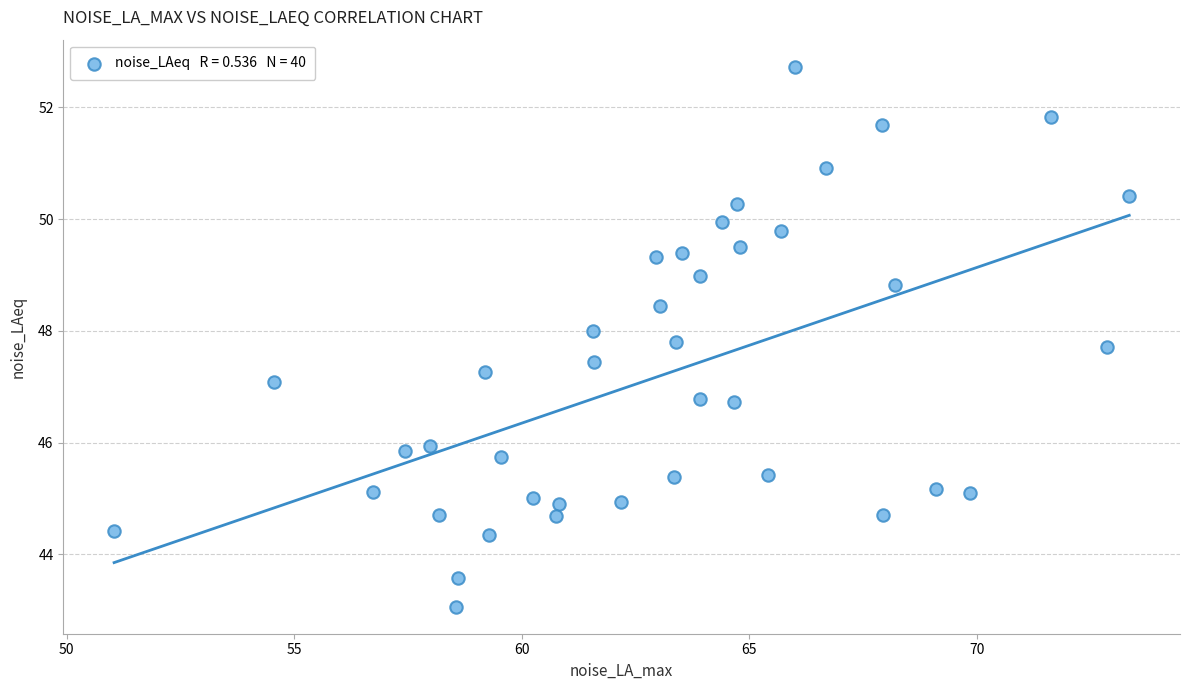

What is the range of Y values (max minus min)?

9.7